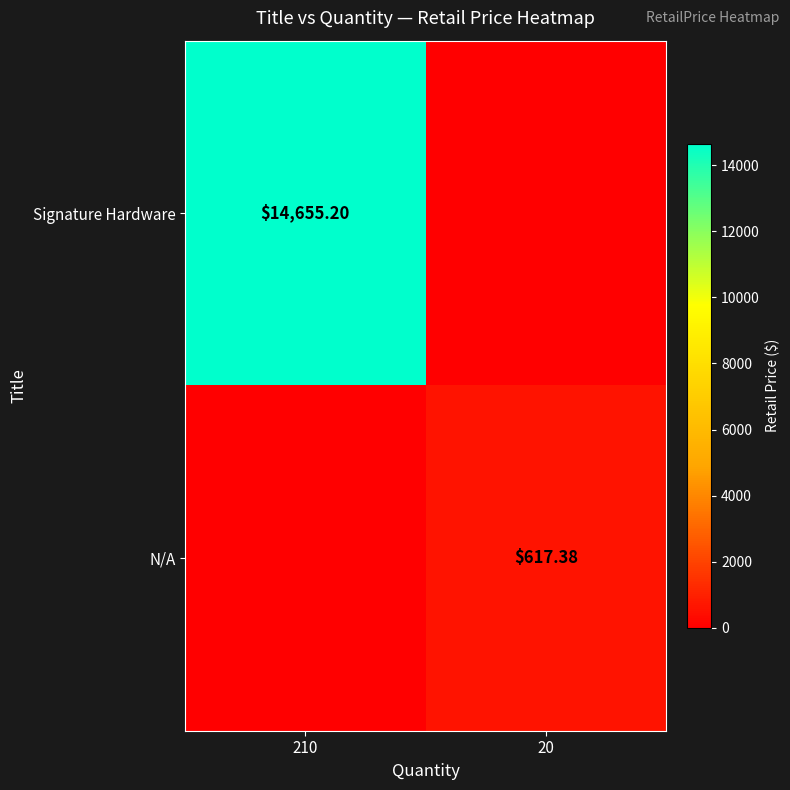

Is the value of N/A at 20 greater than the value of Signature Hardware at 210?

No